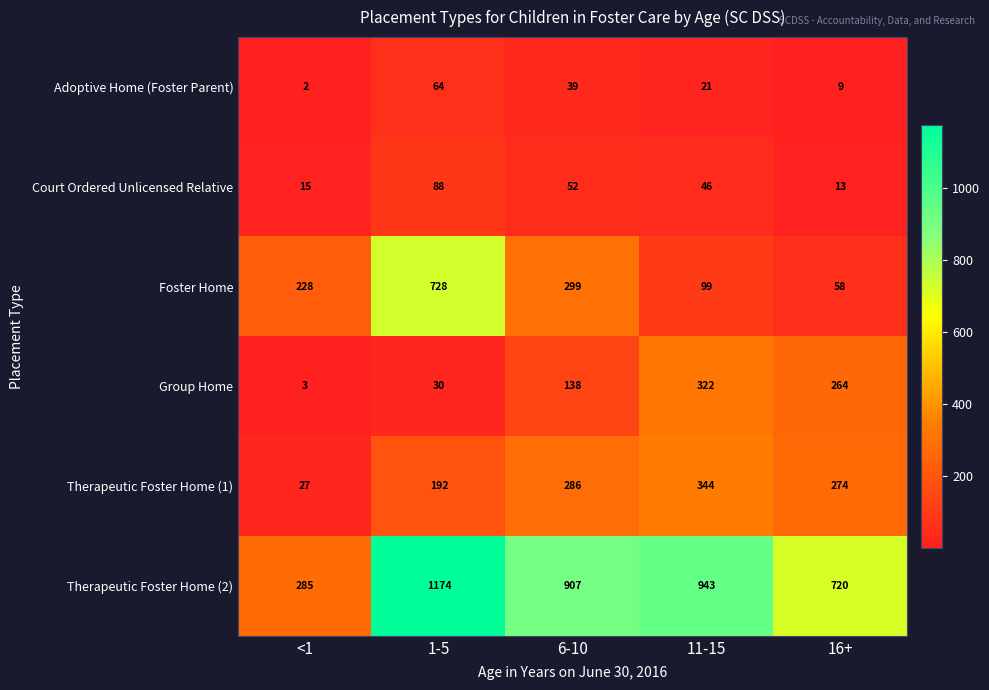

What is the sum of all Court Ordered Unlicensed Relative values?

214